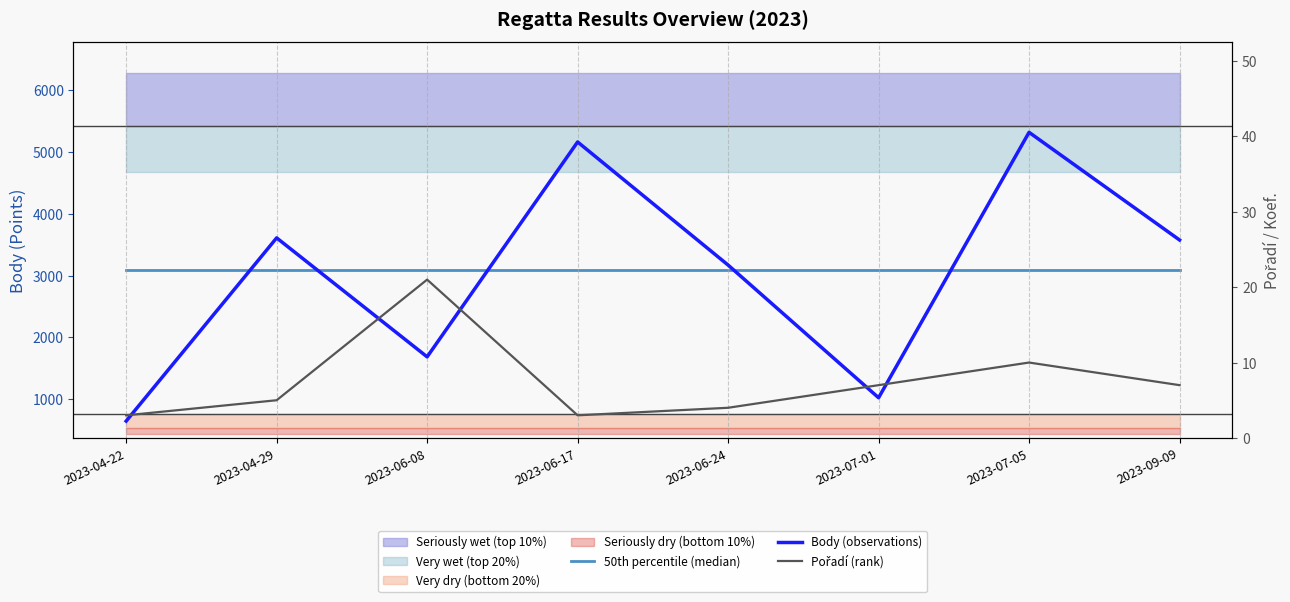

Which category has the lowest value in the Pořadí (rank) series?

2023-04-22